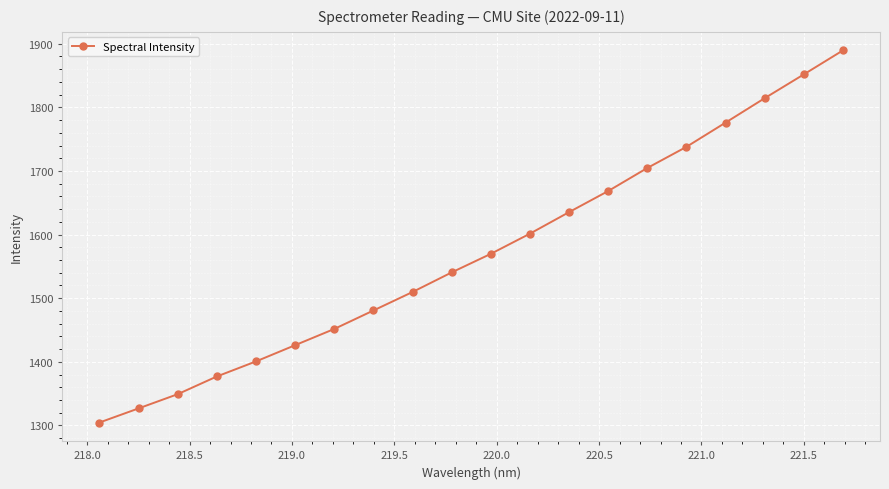

What is the value of the 11th point from the left?

1569.7